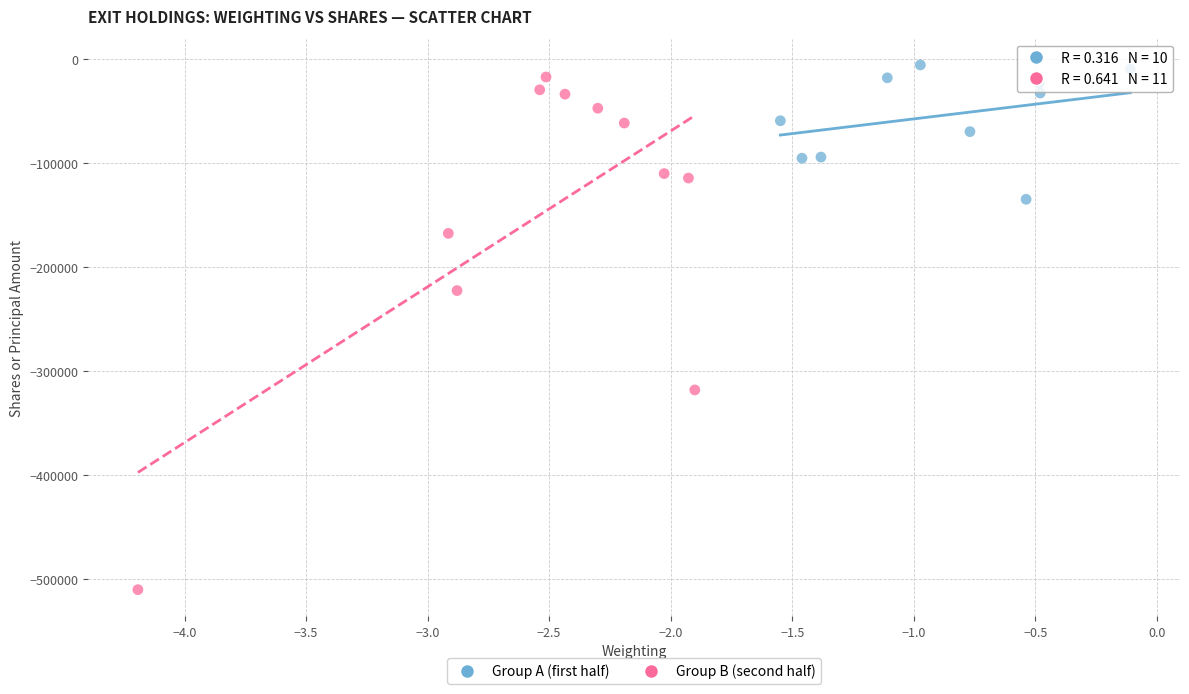

Which series contains the lowest Y value?

Group B (second half)